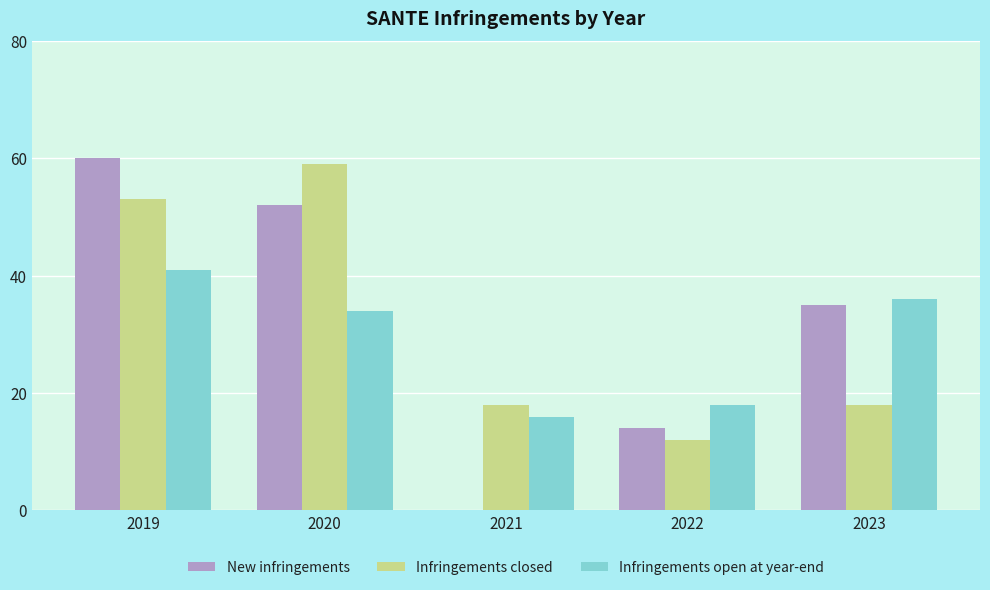

Are the bars horizontal?

No